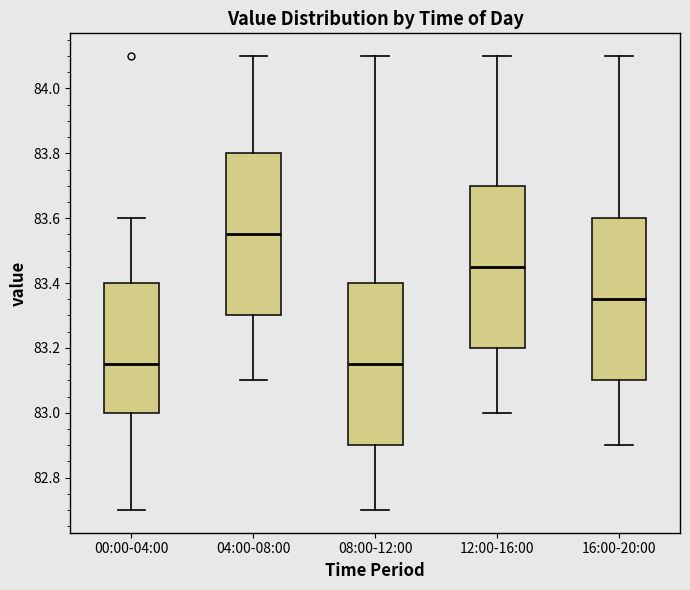

Which box has the highest median line?

04:00-08:00